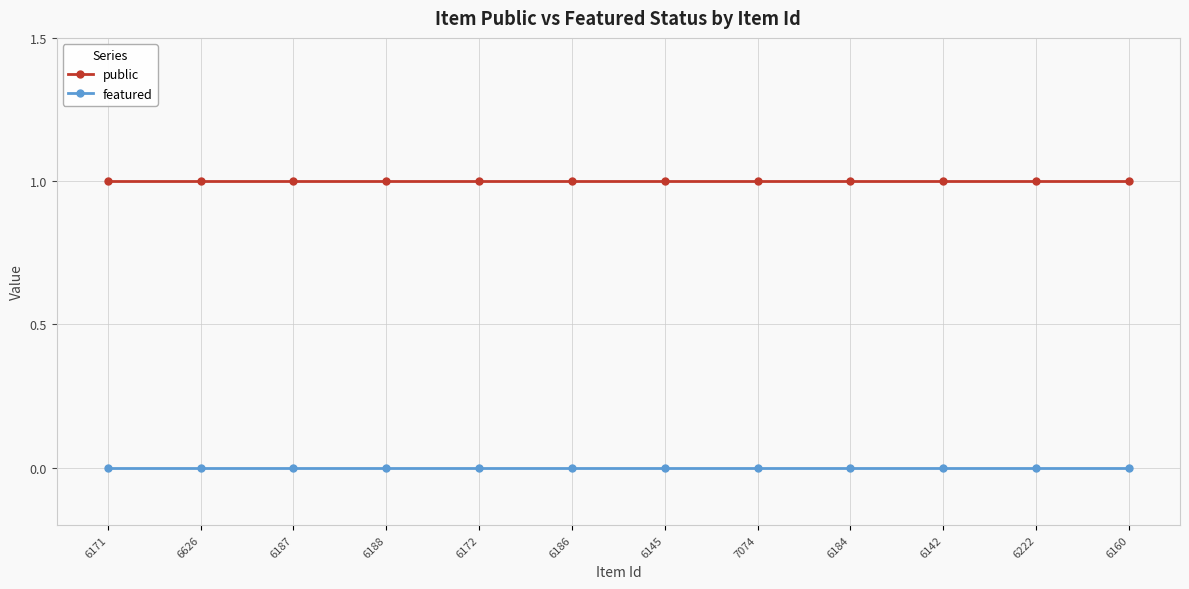

Is the value of featured at 6160 greater than the value of public at 6186?

No